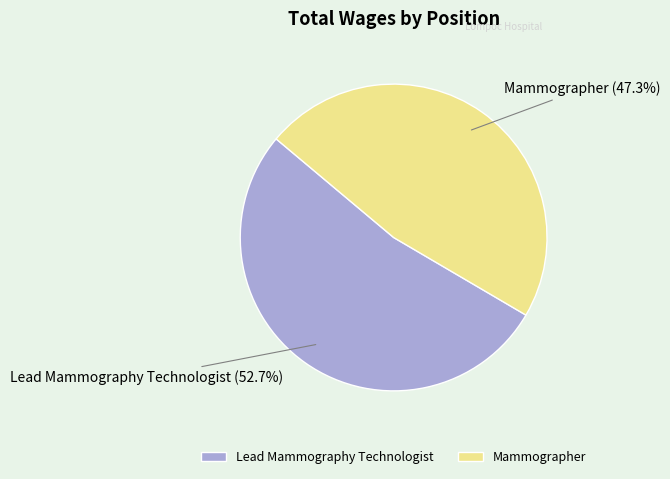

To the nearest percent, what portion does Mammographer represent?

47%